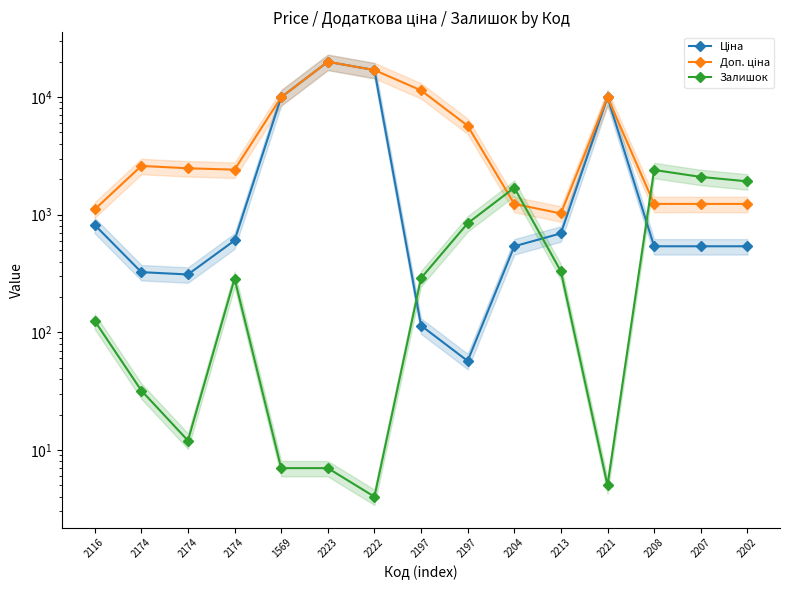

What is the total value across all series at 2116?

2052.7